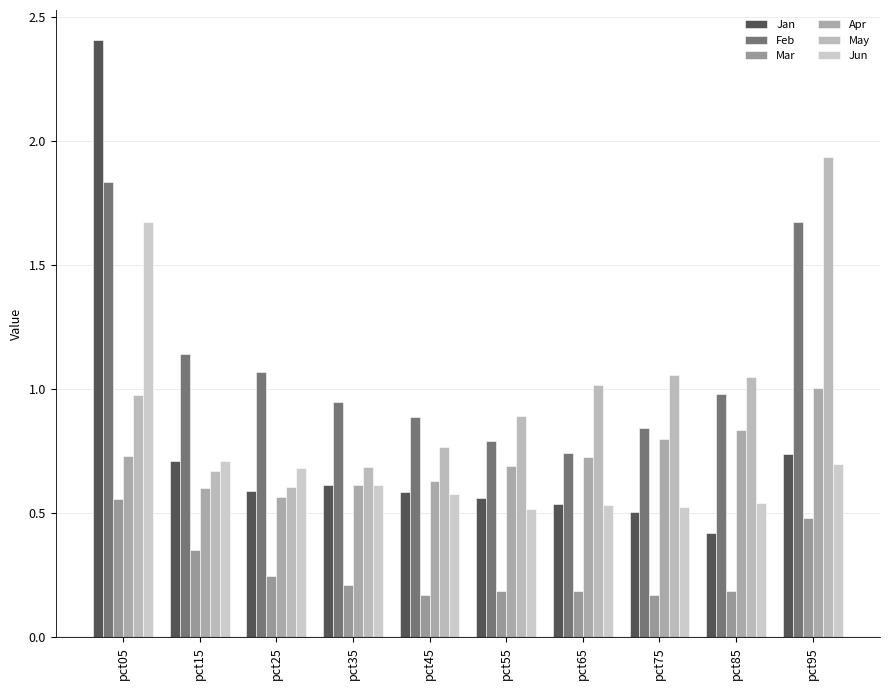

What is the difference between the highest and lowest values at pct25?

0.8